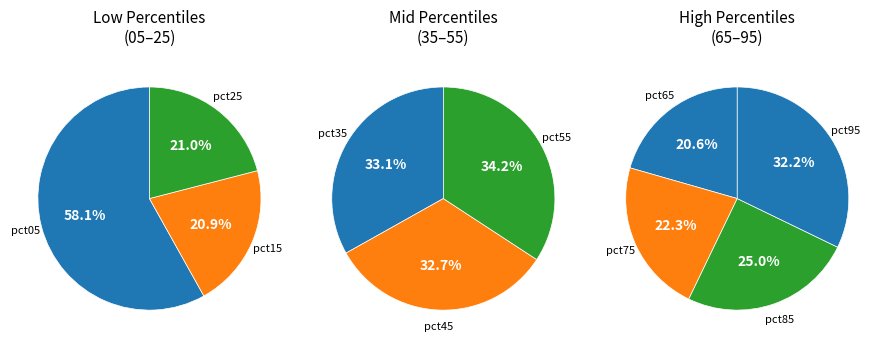

Count the number of slices in the pie.

10